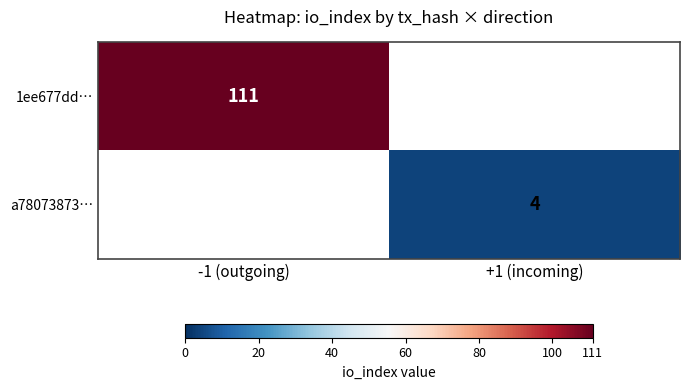

The a78073873… series shows 4 at +1 (incoming). True or false?

True